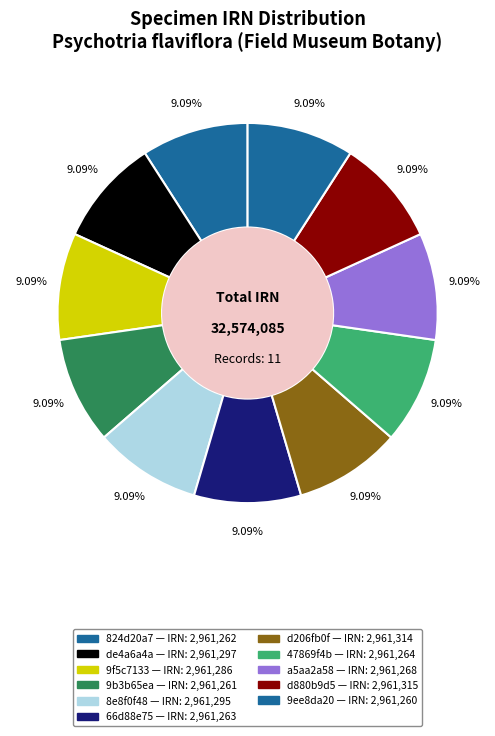

Between 9ee8da20 and 9b3b65ea, which is larger?

9b3b65ea